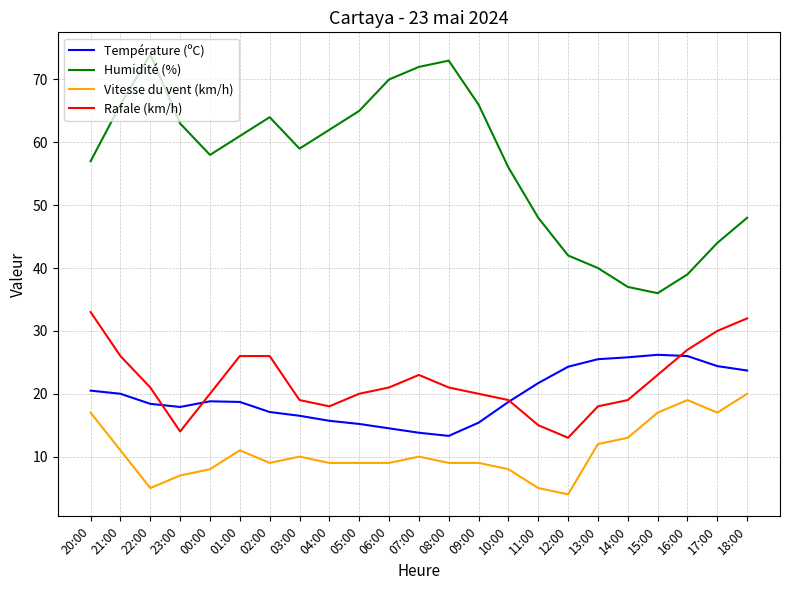

Where does the Rafale (km/h) series first go above 21?

20:00